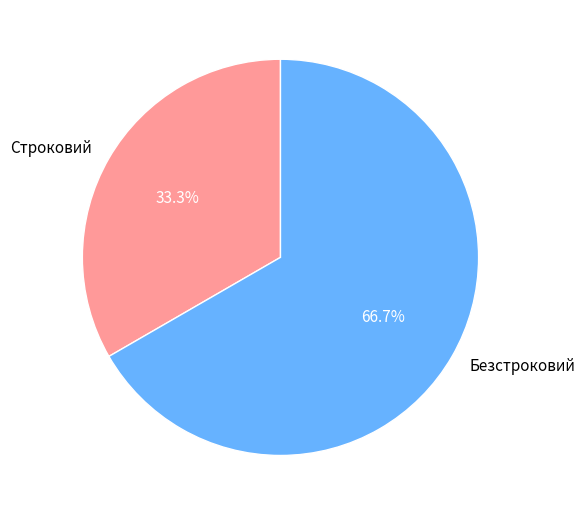

To the nearest percent, what is the difference between the Безстроковий and Строковий slice percentages?

33%